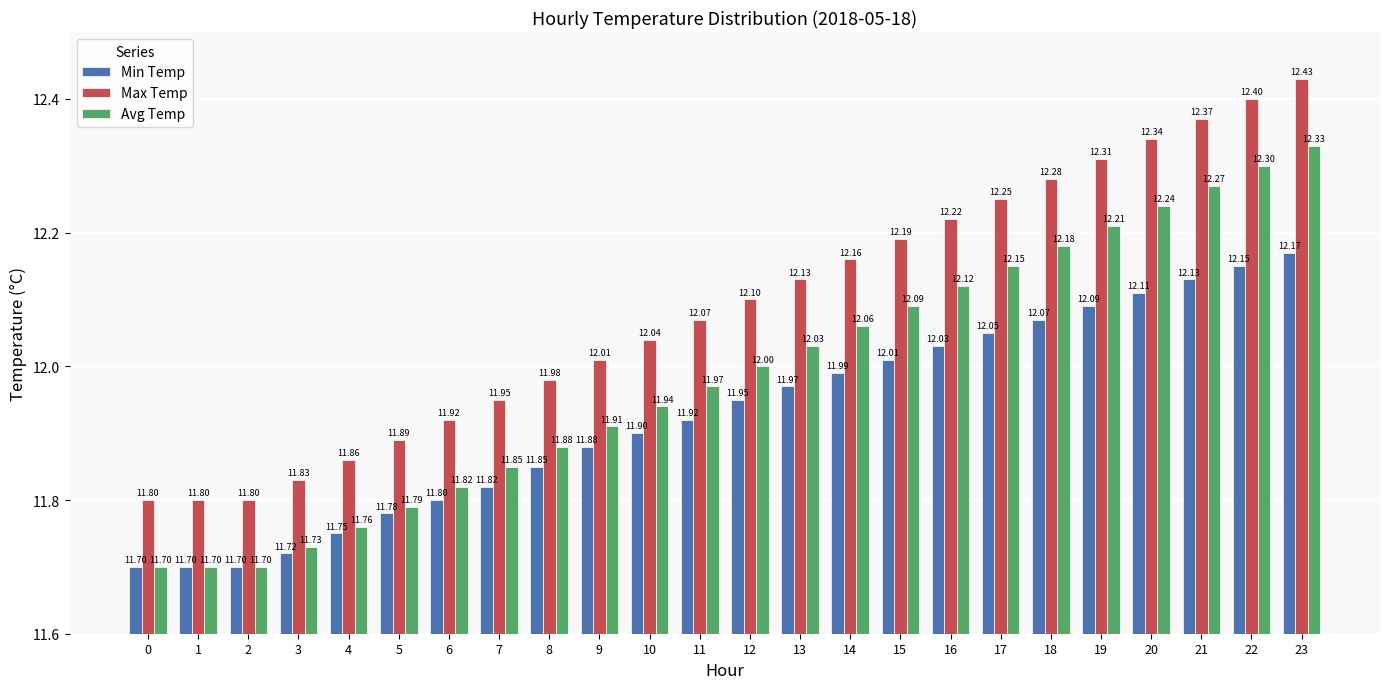

What is the difference between the second highest and minimum values in the Max Temp series?

0.6